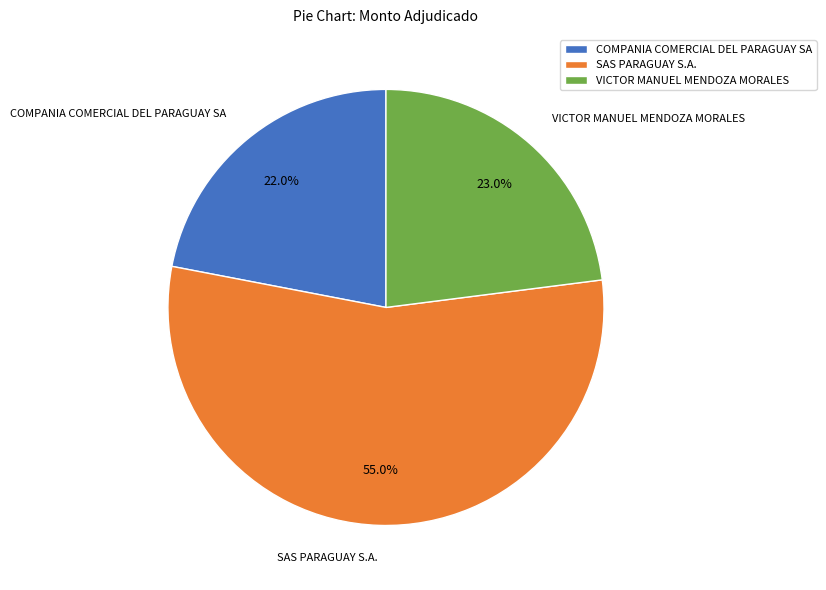

Is SAS PARAGUAY S.A. the majority of the pie?

Yes